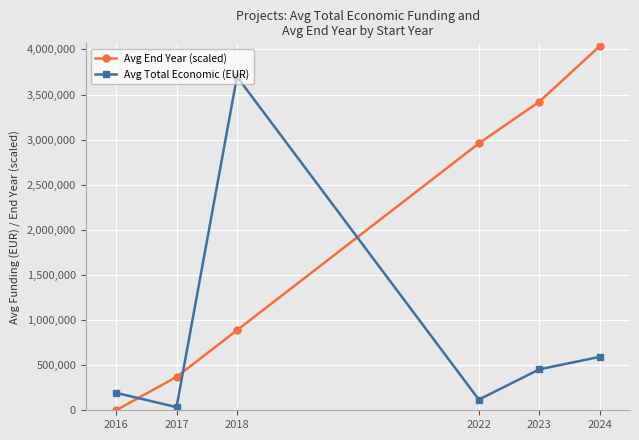

Which series has the largest range (max minus min)?

Avg End Year (scaled)